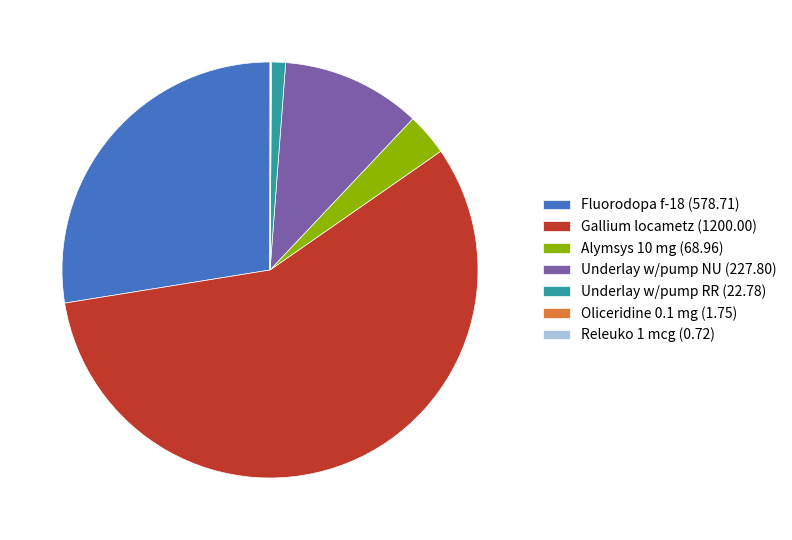

What is the majority slice?

Gallium locametz (1200.00)